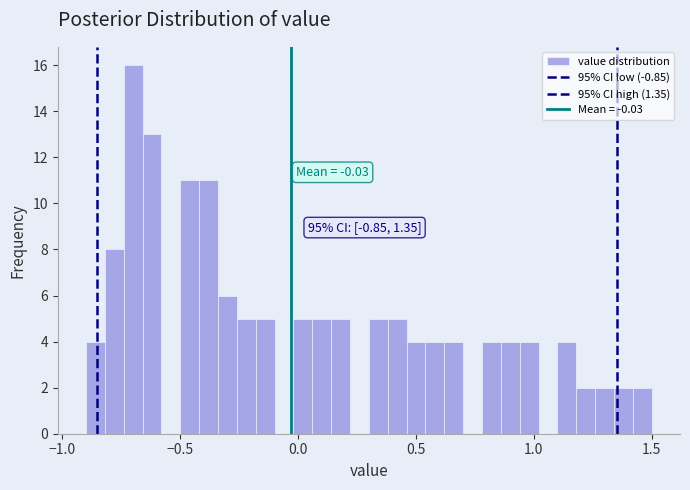

Around what value on the x-axis is the tallest bar? Give the approximate position of its centre, as read against the axis.

-0.70